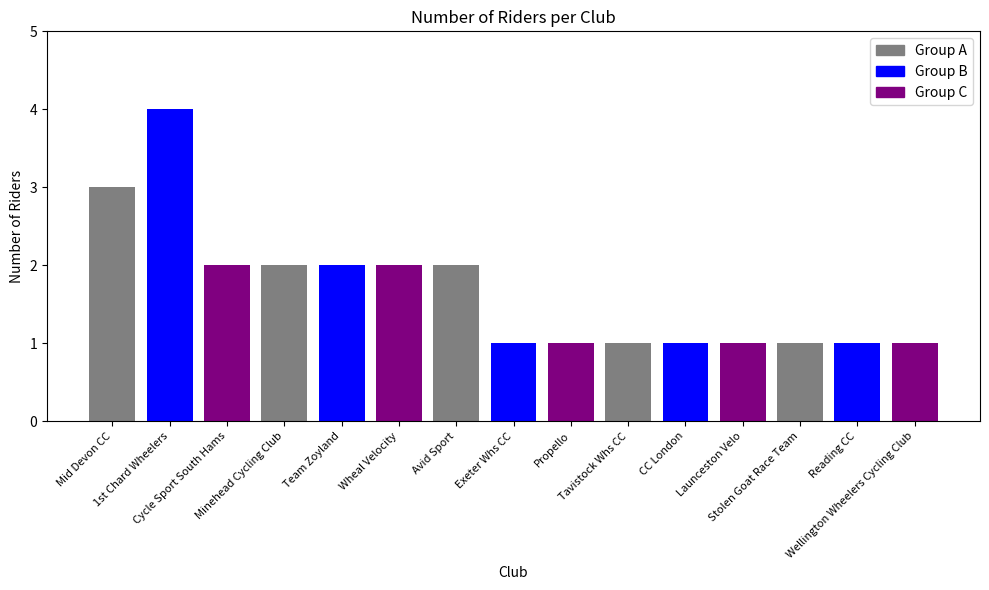

True or false: the data shows 1 at Team Zoyland.

False